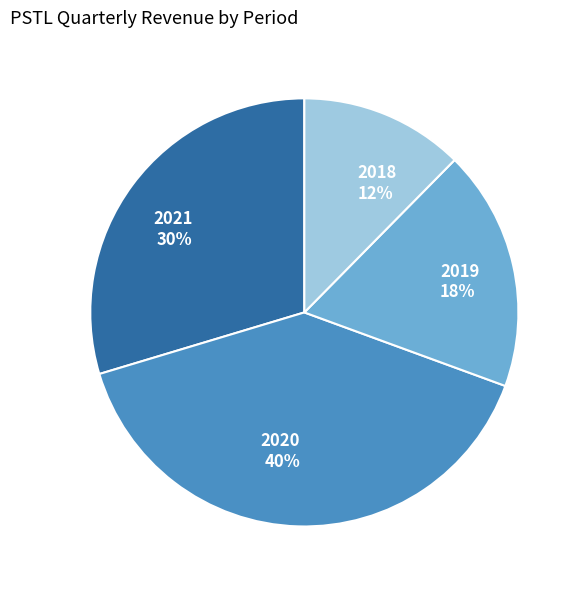

Count the number of slices in the pie.

4